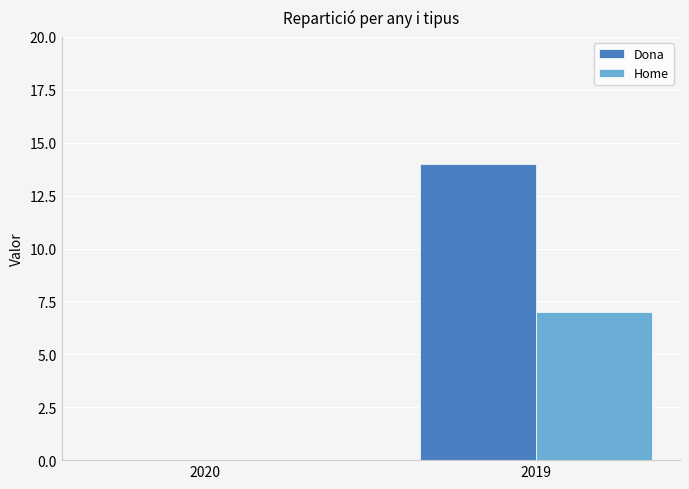

What is the greatest value displayed?

14